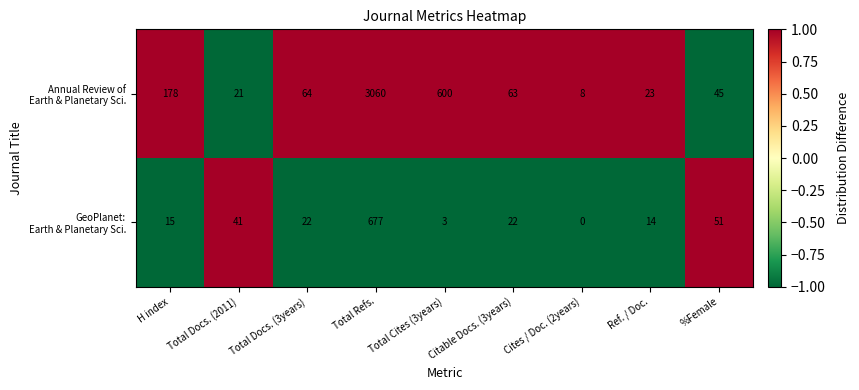

At which category is the sum across all series the highest?

Total Refs.